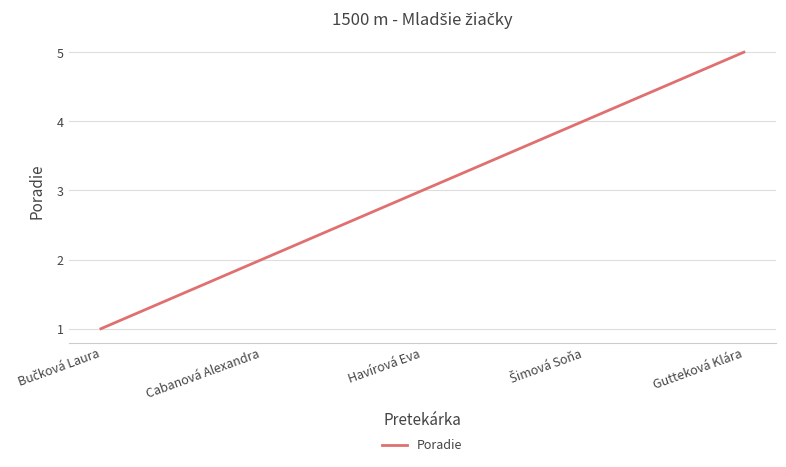

Count the number of data series in this chart.

1